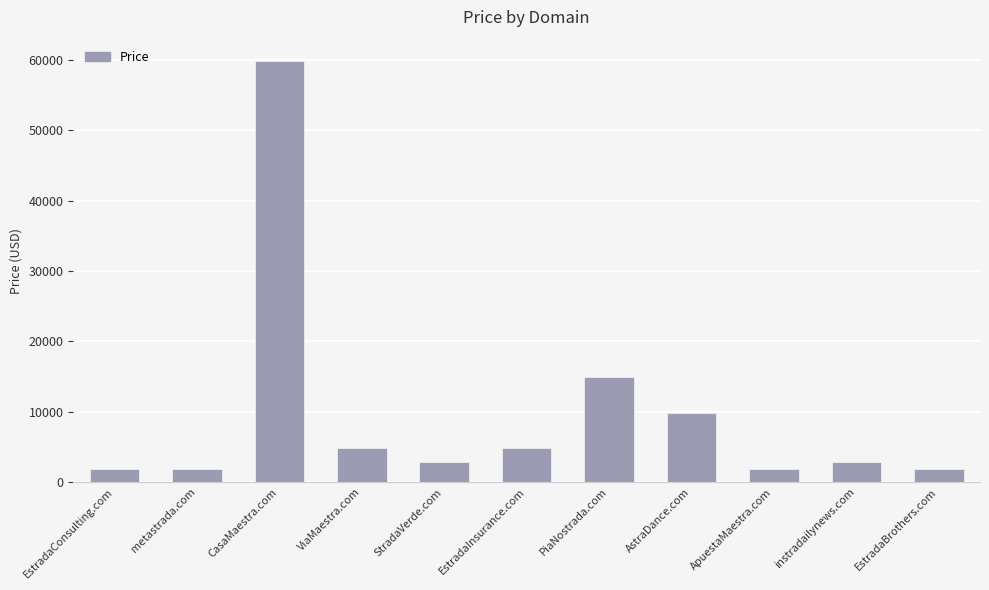

What is the change in value from EstradaInsurance.com to PiaNostrada.com?

+10000